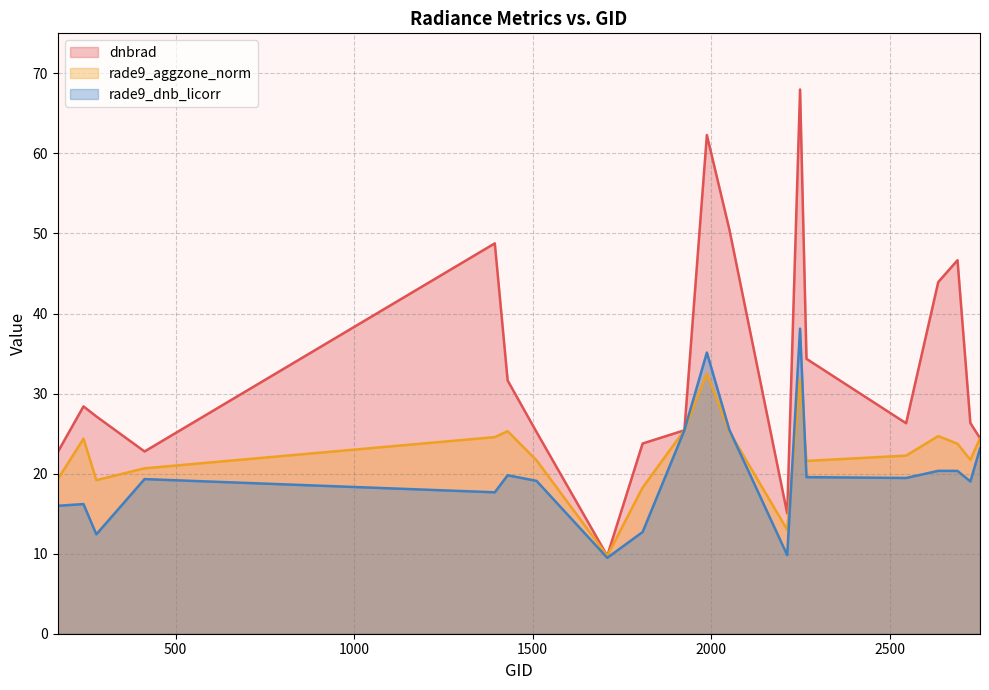

Which series has the largest range (max minus min)?

dnbrad